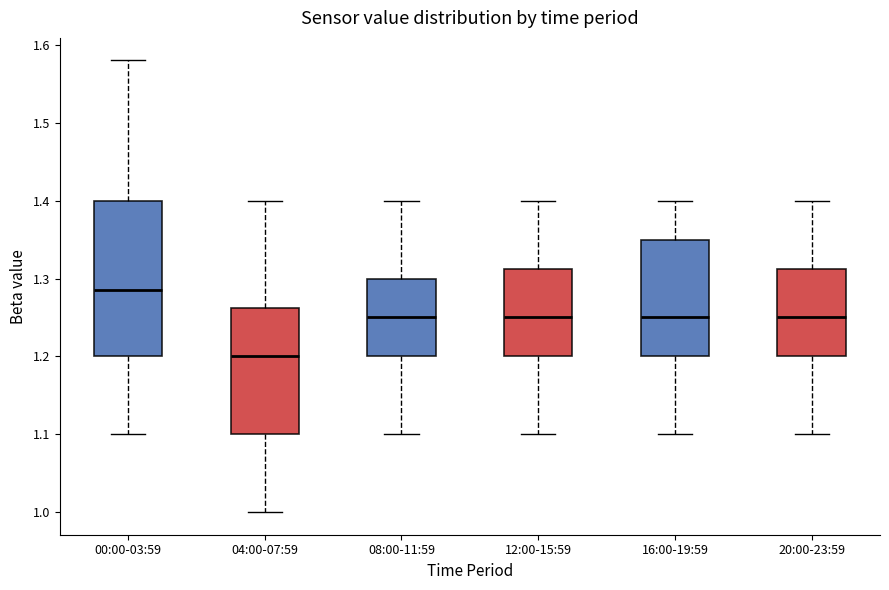

Reading left to right, read every box against the y-axis: the position of its median line, the range the box covers, and the ends of its whiskers. The values are not printed on the chart, so give them approximately, as read against the axis.

00:00-03:59: median 1.29, box 1.20 to 1.40, whiskers 1.10 to 1.58
04:00-07:59: median 1.20, box 1.10 to 1.26, whiskers 1.00 to 1.40
08:00-11:59: median 1.25, box 1.20 to 1.30, whiskers 1.10 to 1.40
12:00-15:59: median 1.25, box 1.20 to 1.31, whiskers 1.10 to 1.40
16:00-19:59: median 1.25, box 1.20 to 1.35, whiskers 1.10 to 1.40
20:00-23:59: median 1.25, box 1.20 to 1.31, whiskers 1.10 to 1.40